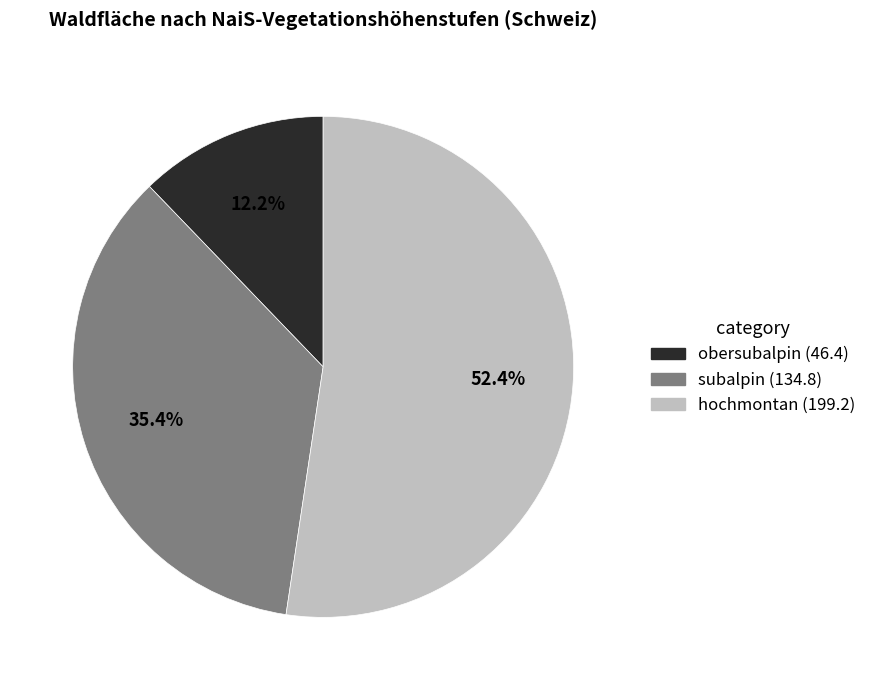

Do obersubalpin and subalpin together represent more than half of the pie?

No